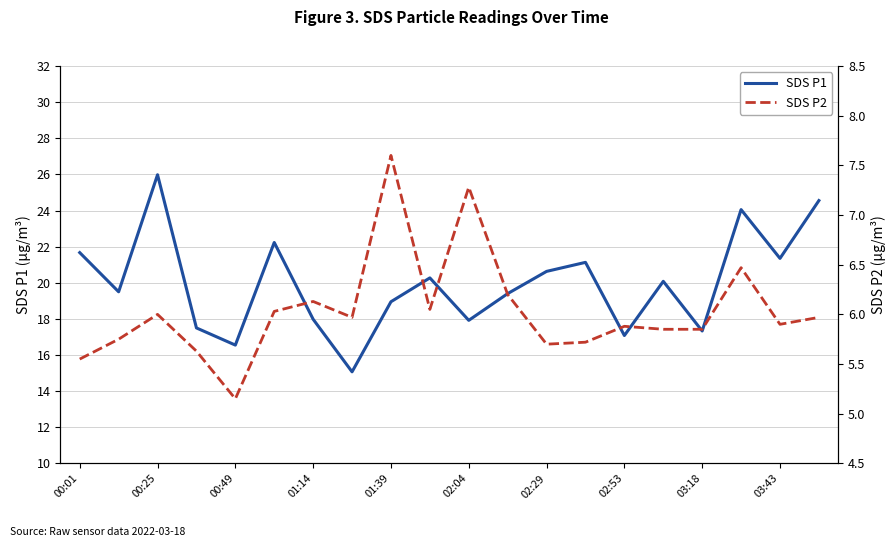

What is the difference between the maximum and minimum values in the SDS P1 series?

10.9